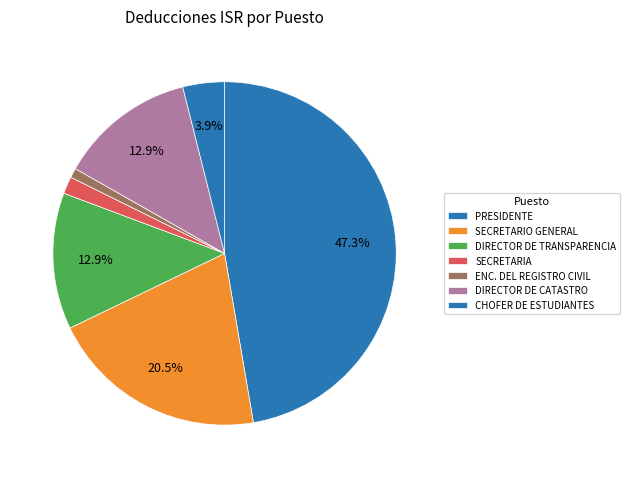

Approximately how many times larger is the value at SECRETARIA compared to DIRECTOR DE TRANSPARENCIA?

0.1